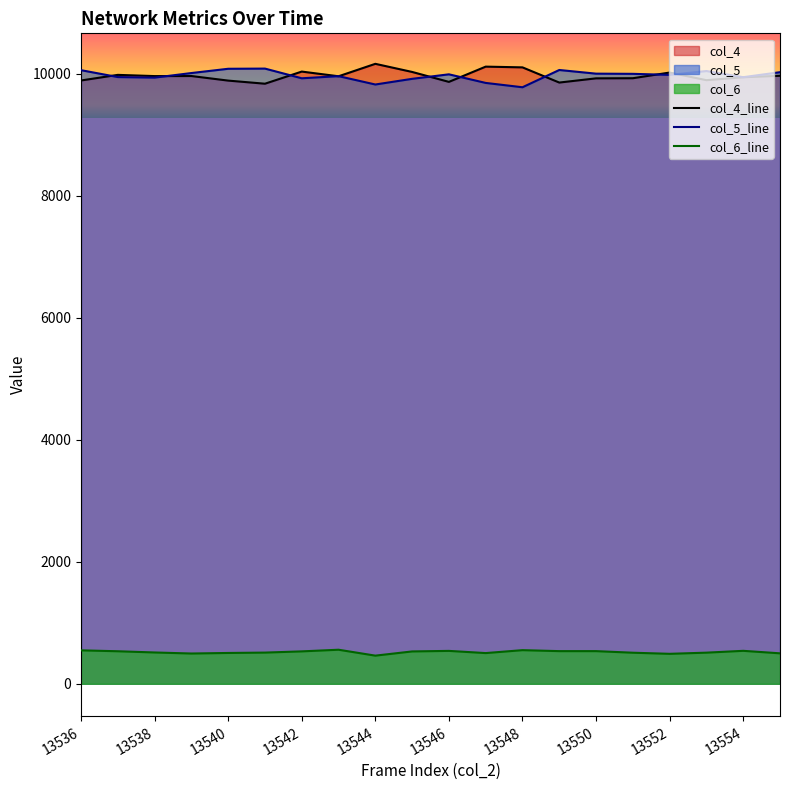

True or false: col_4_line and col_6_line intersect in this chart.

False